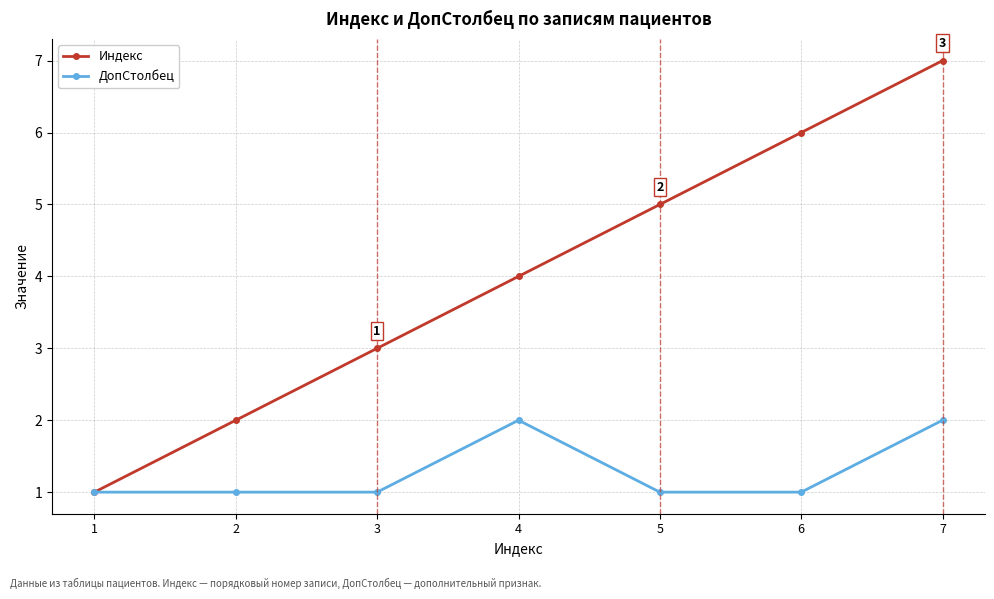

Reading left to right, transcribe all the data shown in this chart.

Индекс: 1	2	3	4	5	6	7
ДопСтолбец: 1	1	1	2	1	1	2